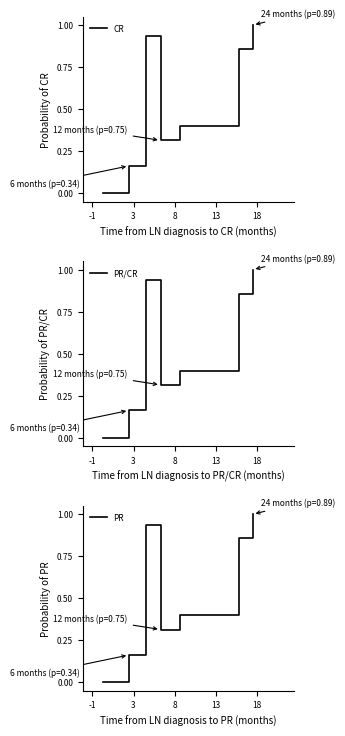

Is this an area chart (filled region under the line)?

No